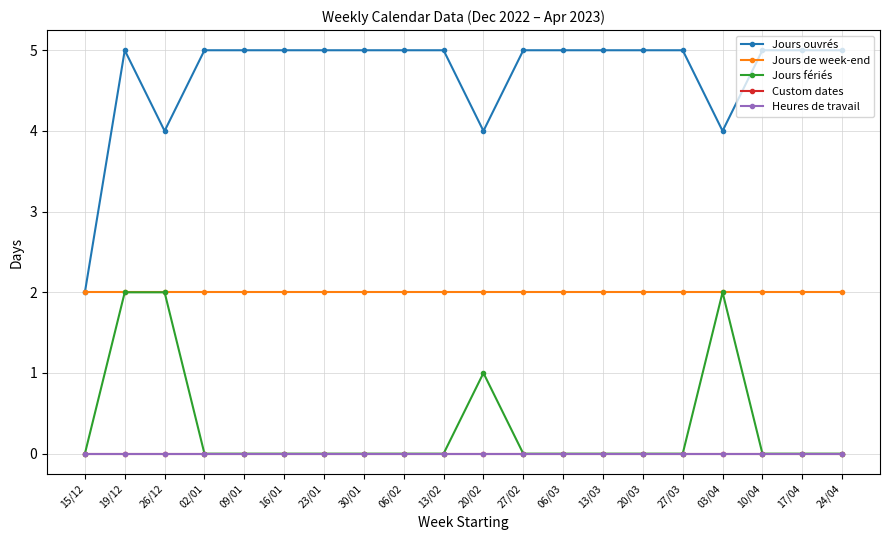

Does the chart have visible grid lines?

Yes